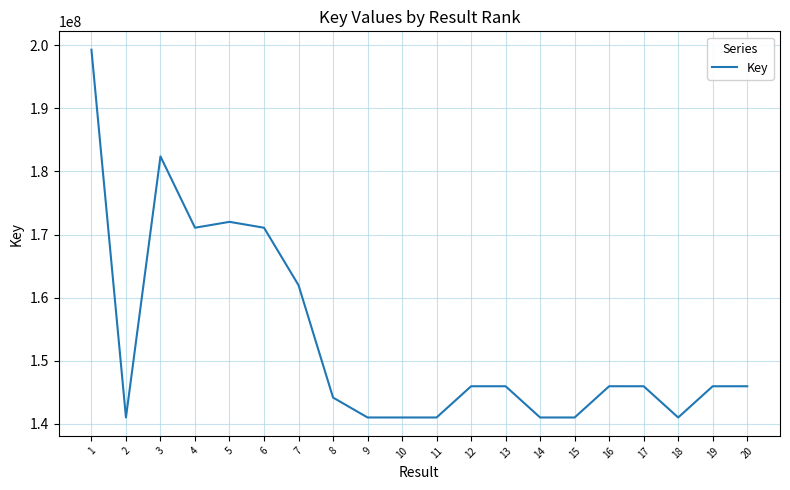

The value at 7 is 62656406. True or false?

False